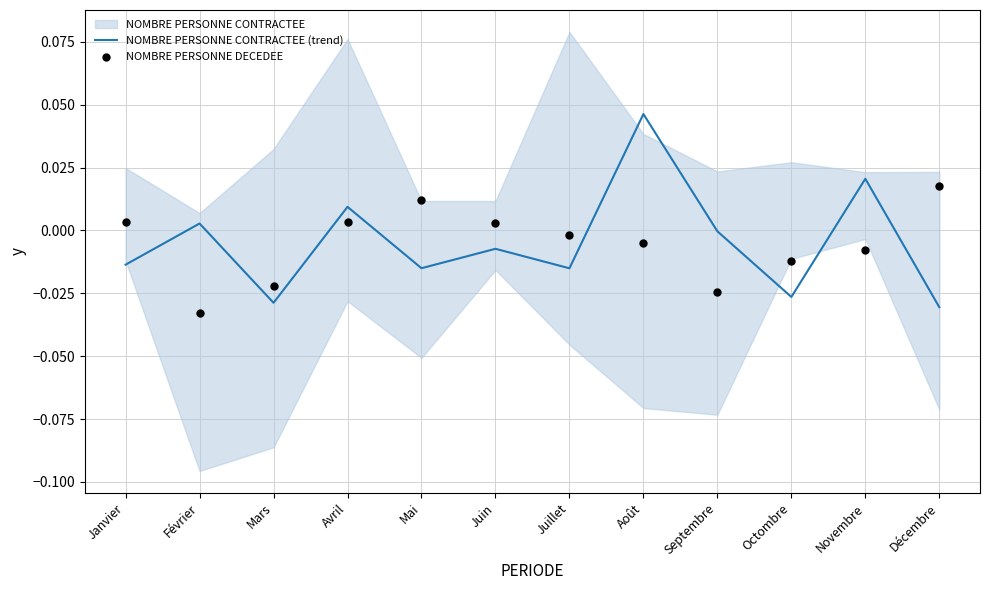

Is the value of NOMBRE PERSONNE DECEDEE at Novembre greater than the value of NOMBRE PERSONNE CONTRACTEE (trend) at Septembre?

No